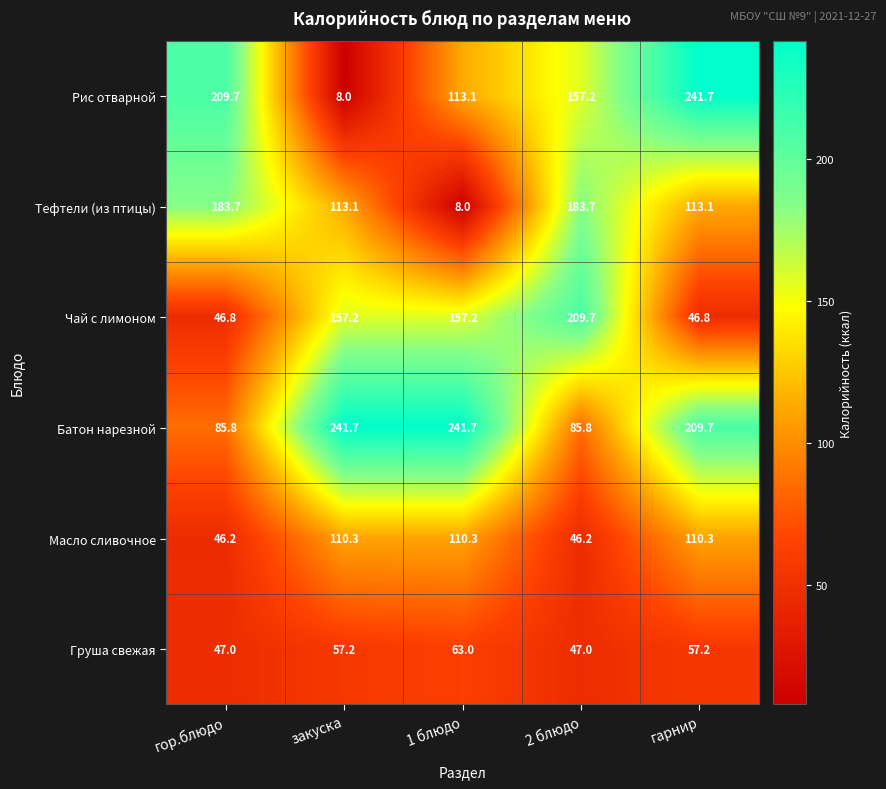

The value of Тефтели (из птицы) at 2 блюдо is 67.2. True or false?

False